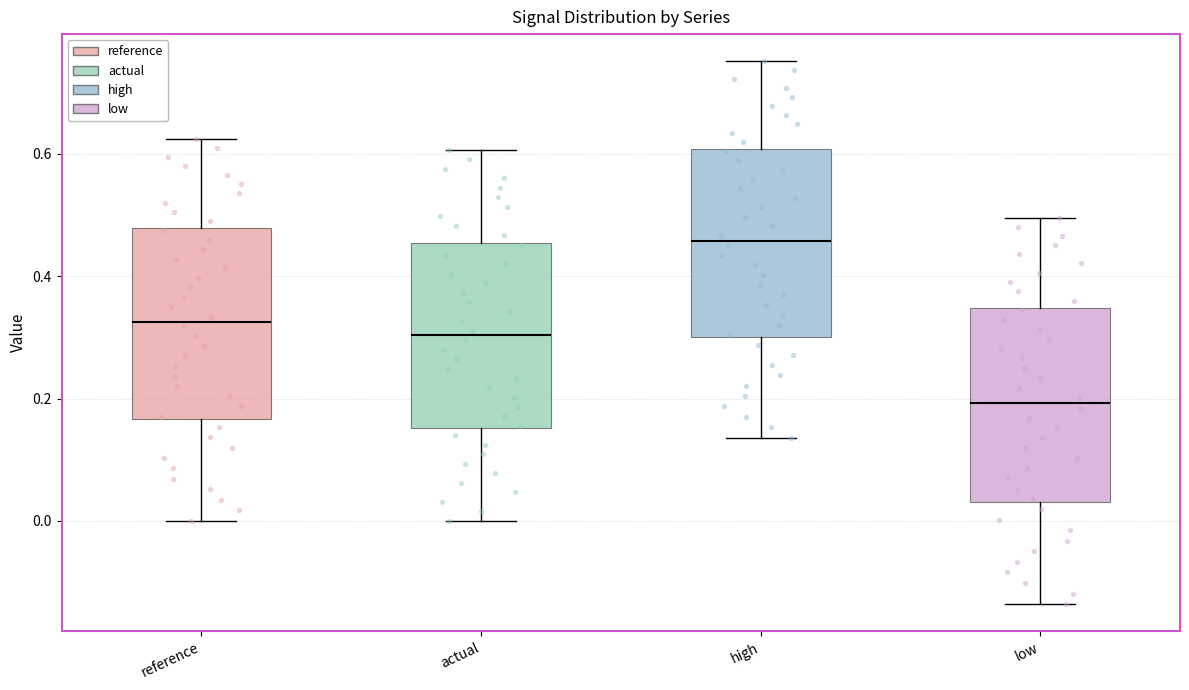

Reading left to right, read every box against the y-axis: the position of its median line, the range the box covers, and the ends of its whiskers. The values are not printed on the chart, so give them approximately, as read against the axis.

reference: median 0.32, box 0.16 to 0.48, whiskers 0.00 to 0.62
actual: median 0.30, box 0.16 to 0.46, whiskers 0.00 to 0.60
high: median 0.46, box 0.30 to 0.60, whiskers 0.14 to 0.76
low: median 0.20, box 0.04 to 0.34, whiskers -0.14 to 0.50